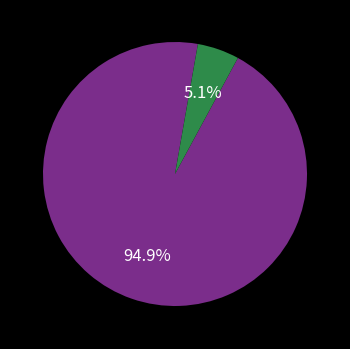

Does any single category account for the majority?

Yes